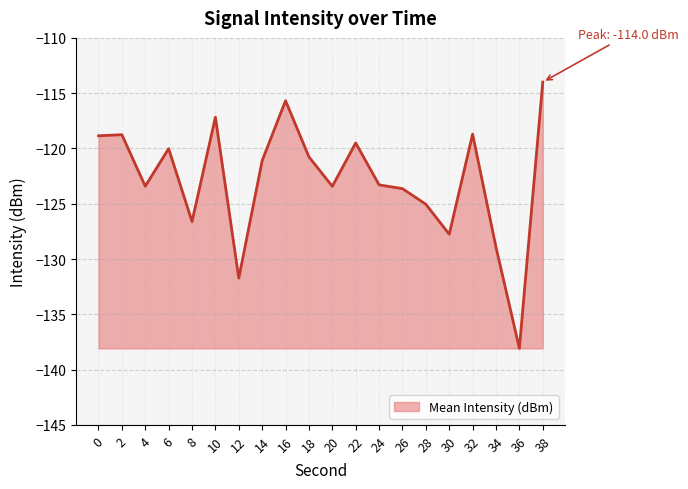

True or false: the data has more than 0 interior local peaks.

True